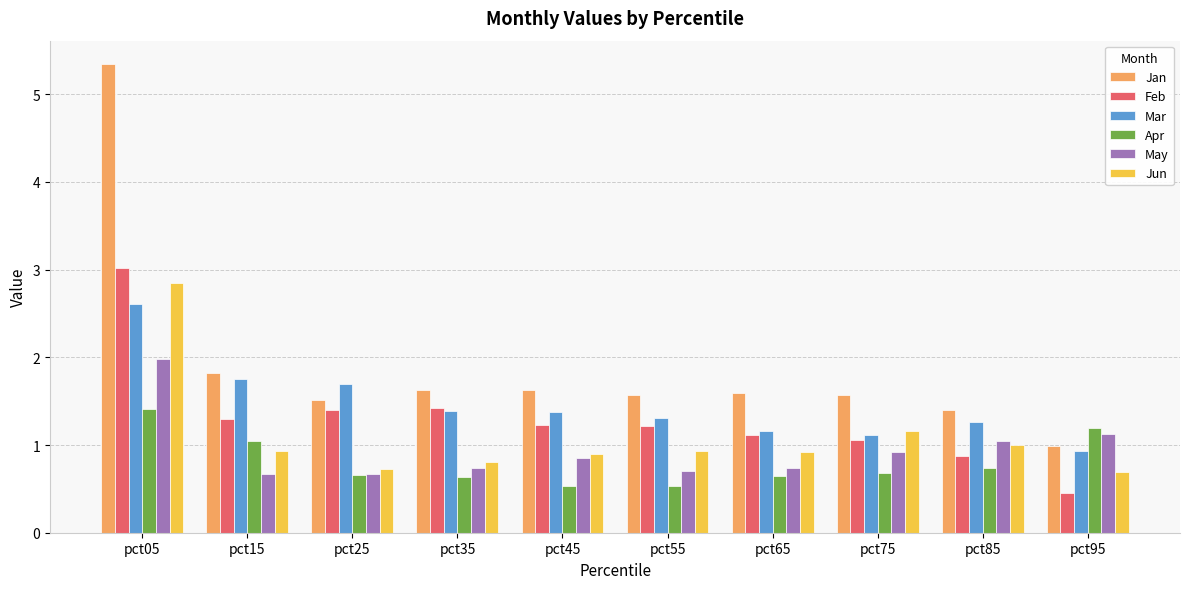

Is the value of Apr at pct65 greater than the value of Mar at pct75?

No